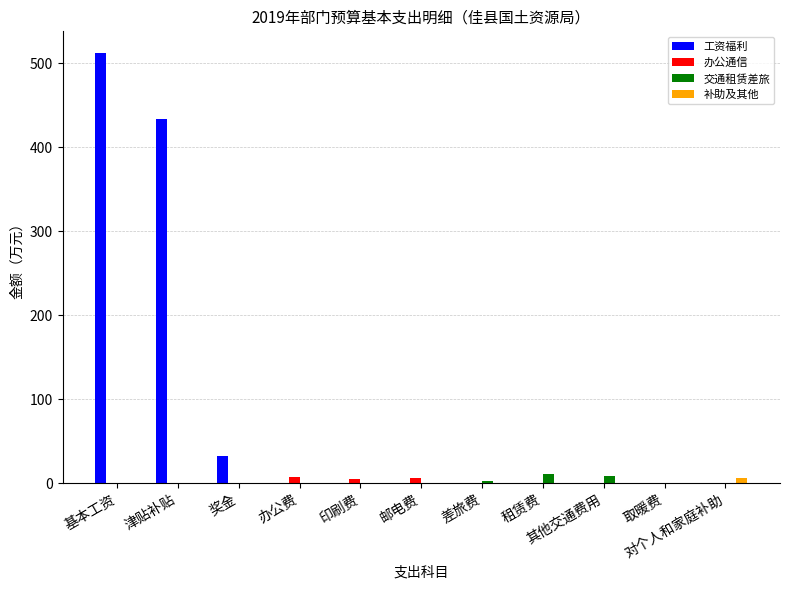

True or false: 补助及其他 has a value of 0.0 at 其他交通费用.

True